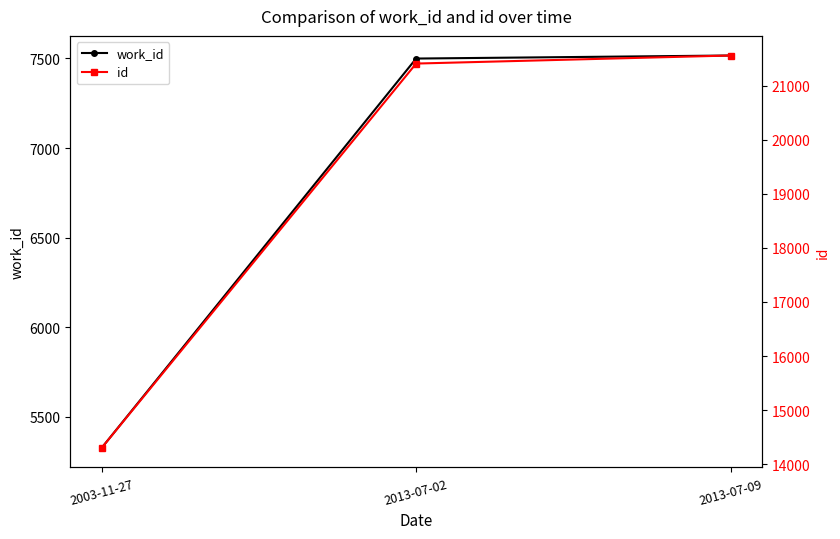

Is this an area chart (filled region under the line)?

No